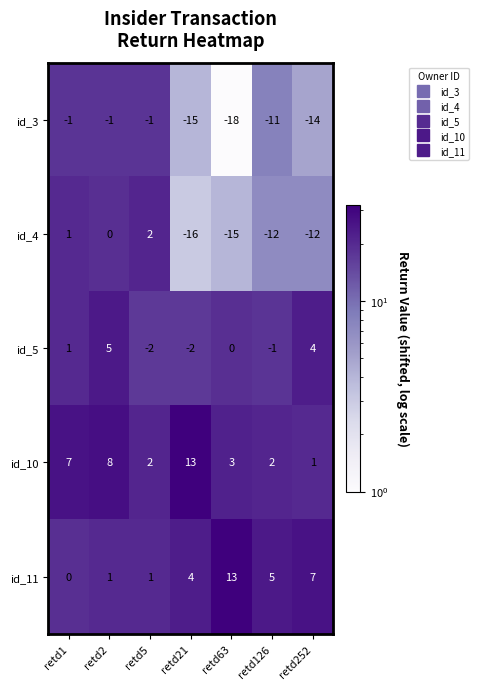

What is the total value across all series at retd126?

-17